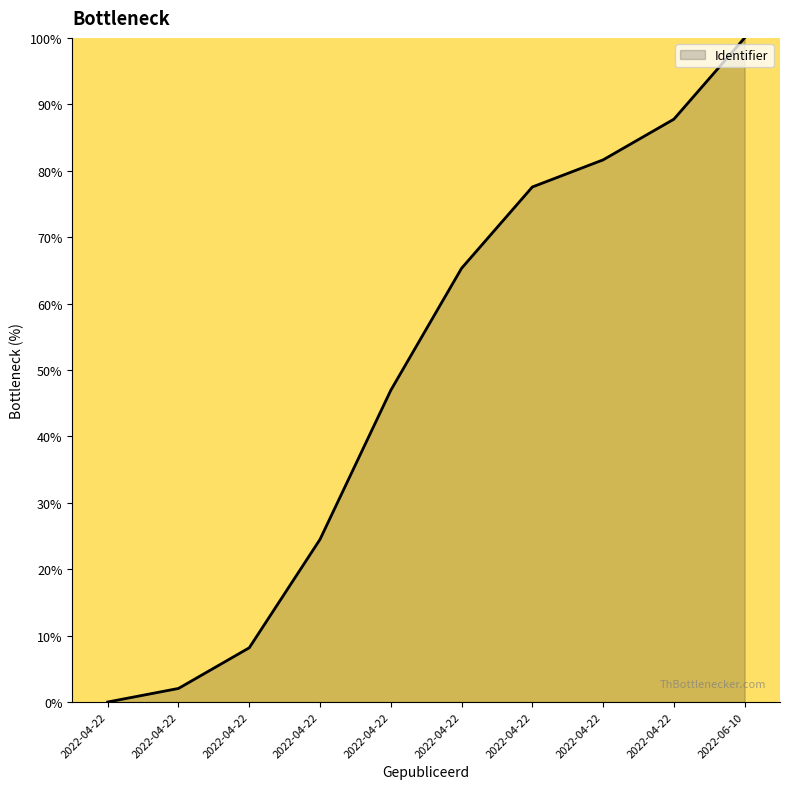

Is this an area chart (filled region under the line)?

Yes